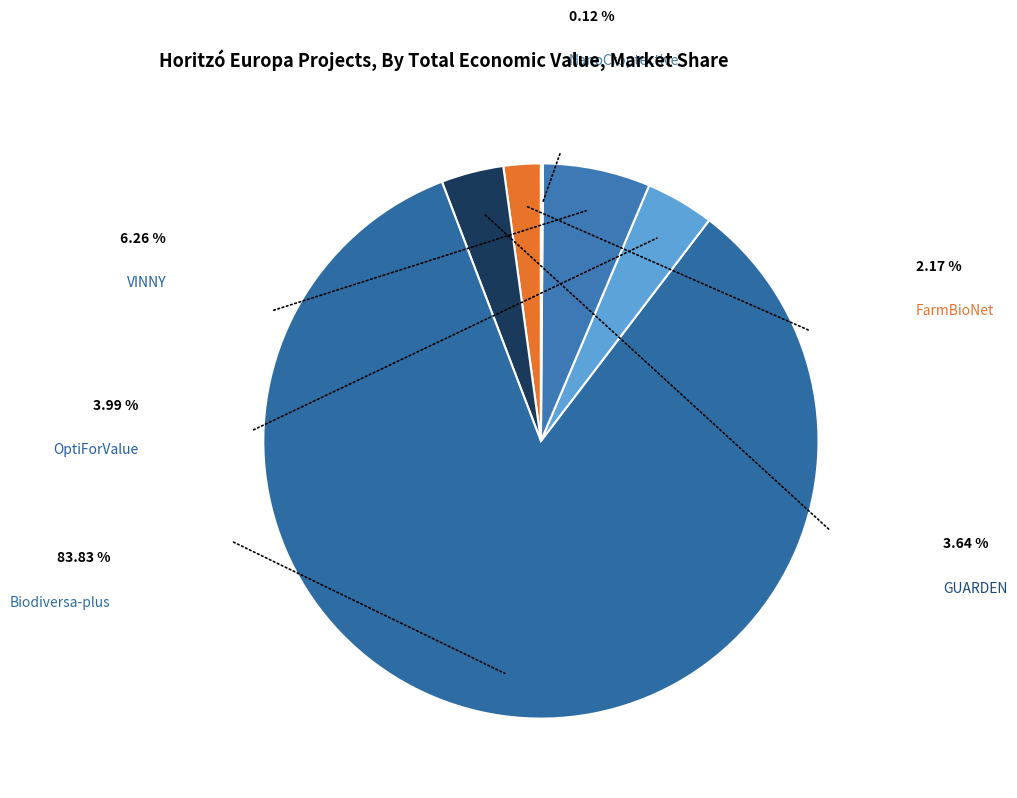

To the nearest percent, what is the difference between the NanoCroptective and Biodiversa-plus slice percentages?

84%